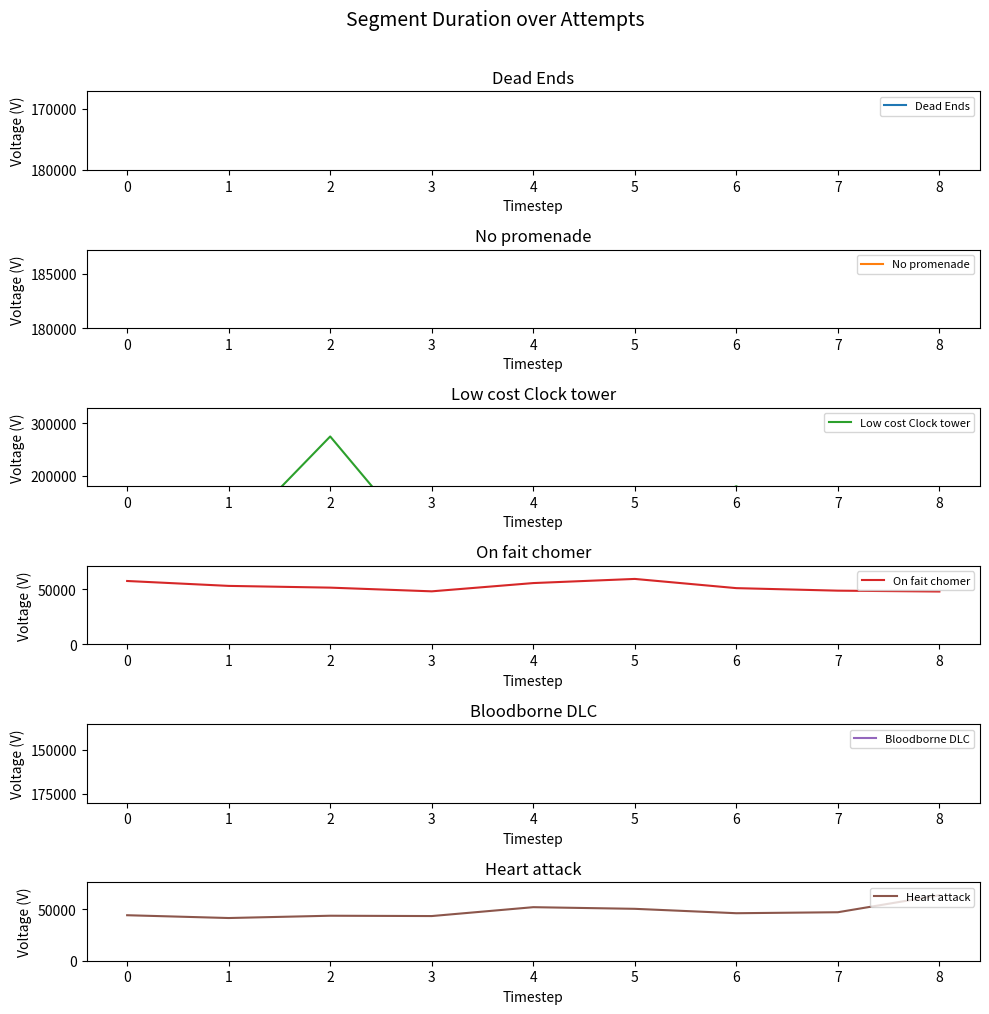

True or false: Heart attack and Dead Ends intersect in this chart.

True